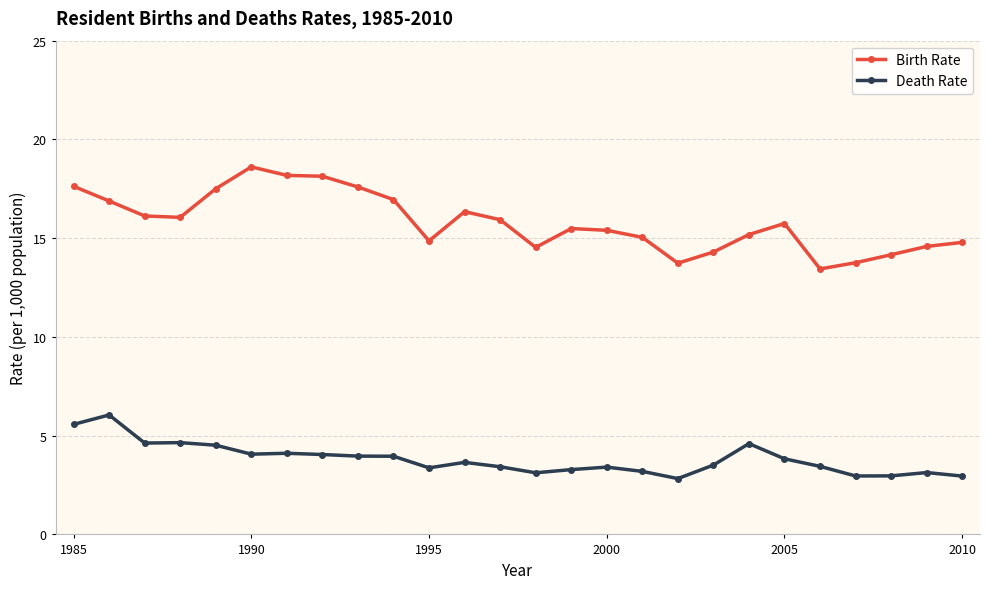

Rank the series by their average value, from lowest to highest.

Death Rate, Birth Rate